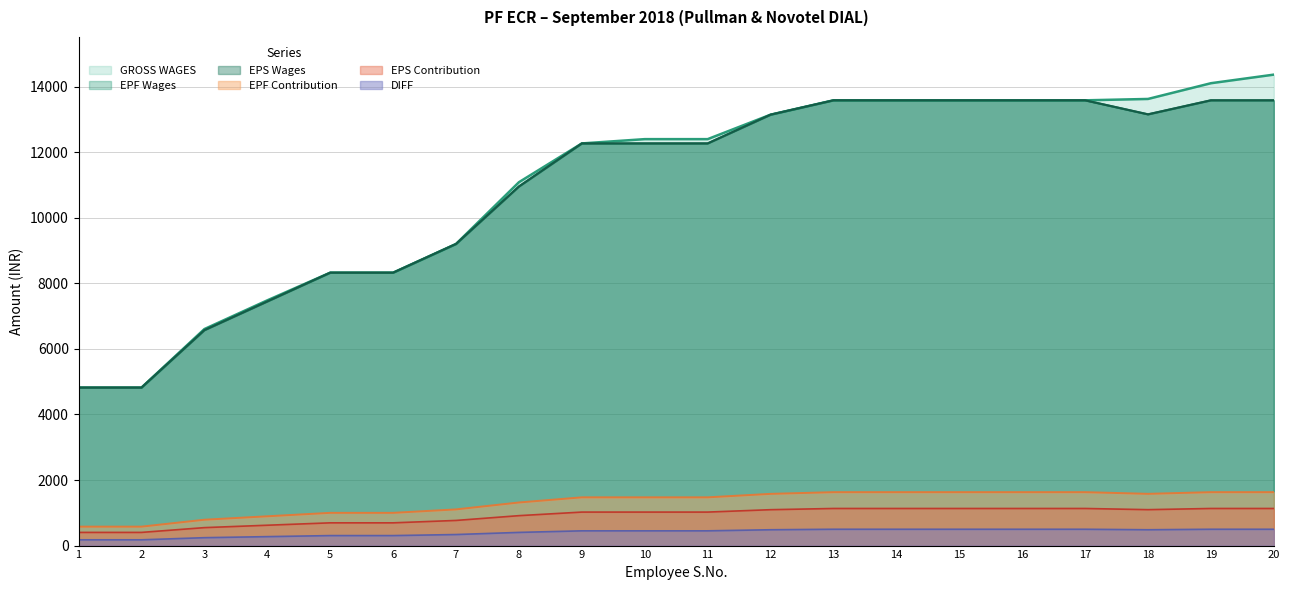

What is the value of the EPS Wages point at the 13th from the left?

13584